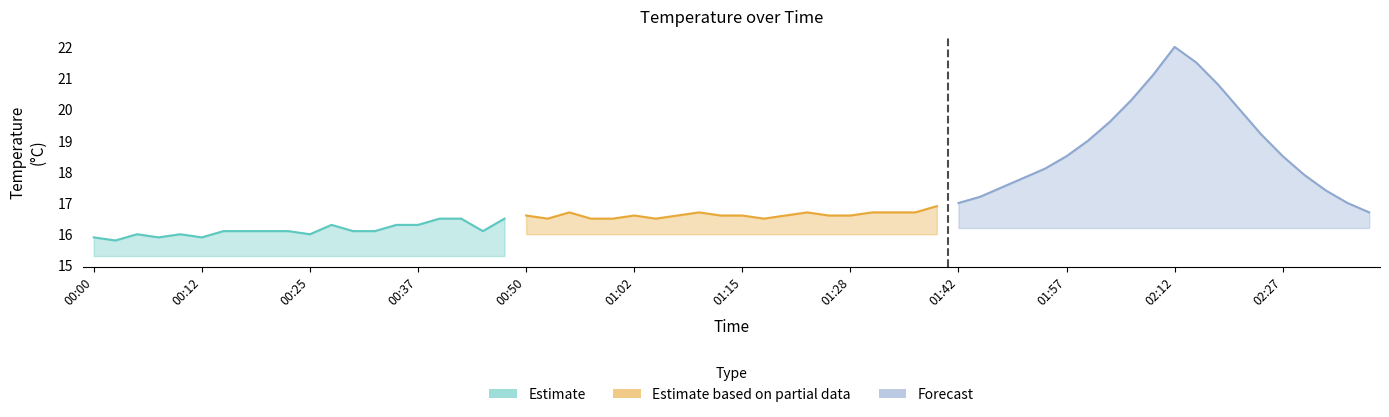

List the series in order of their peak value, highest first.

Forecast, Estimate based on partial data, Estimate